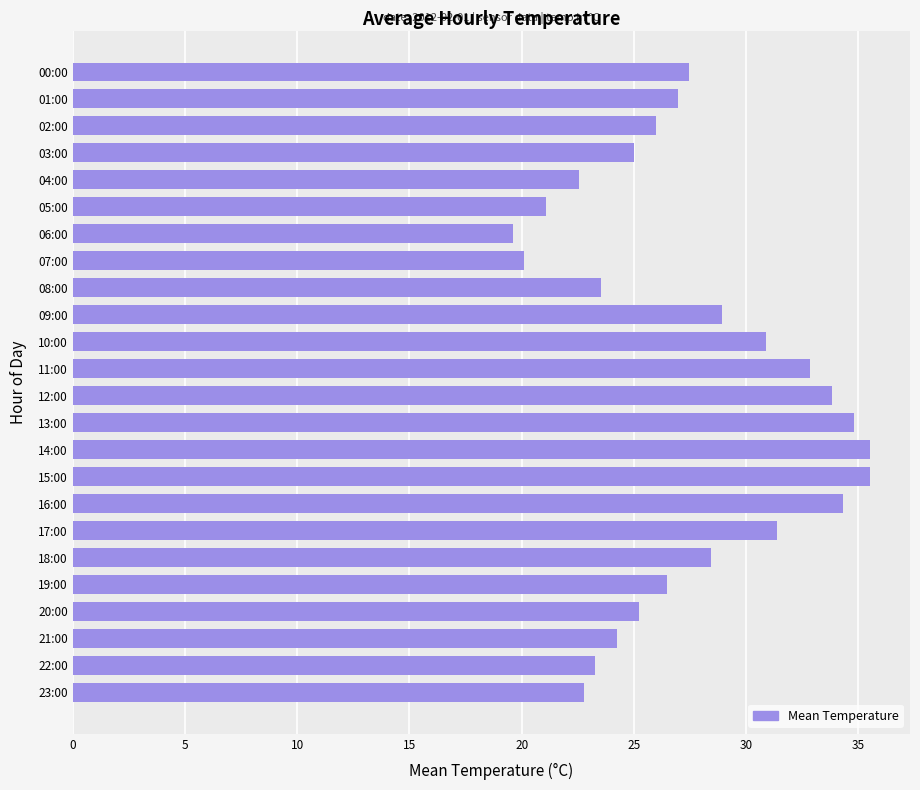

What position from the top is 16:00?

17